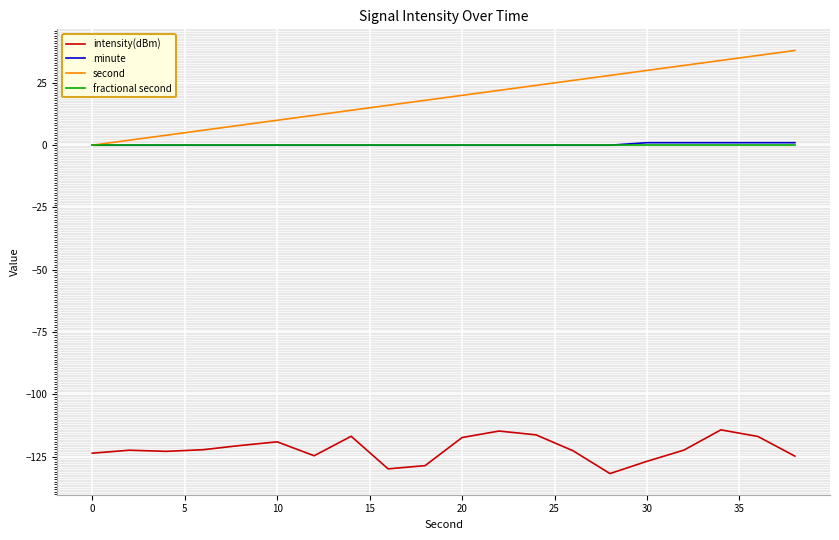

Which series has the widest spread of values?

second